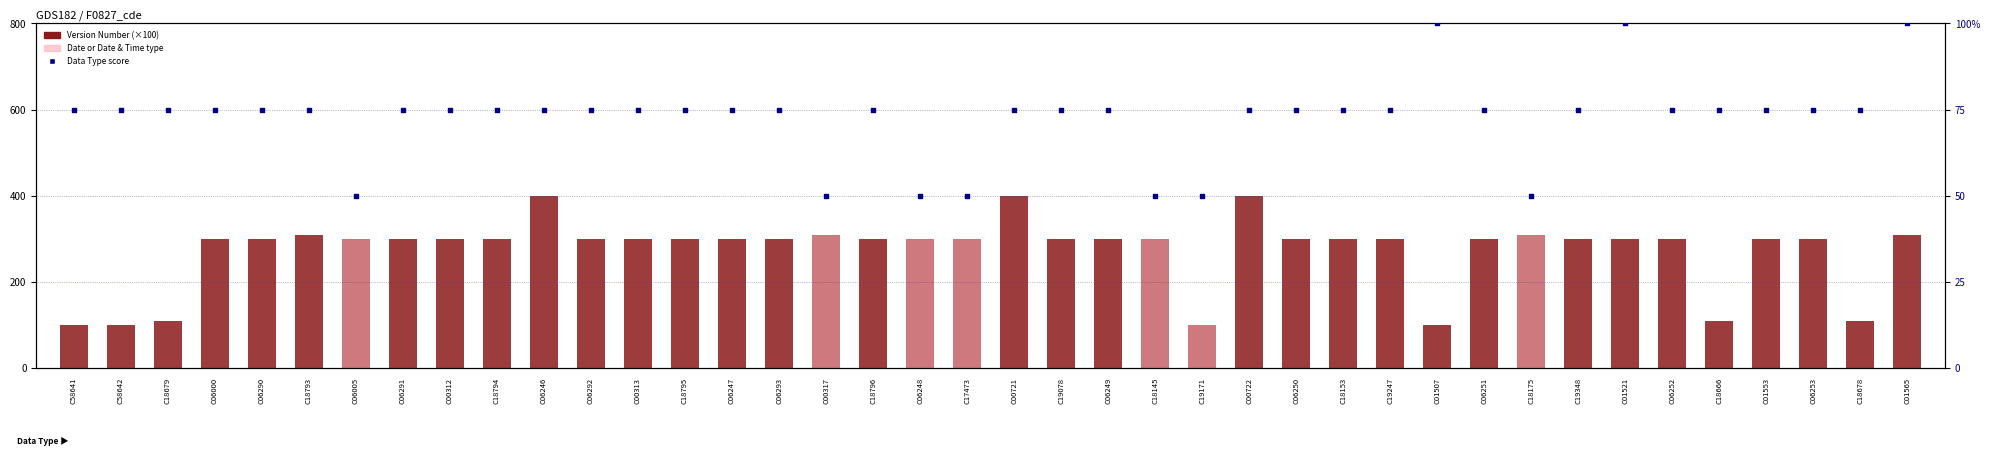

Which series has the largest total across all categories?

Version Number (×100)